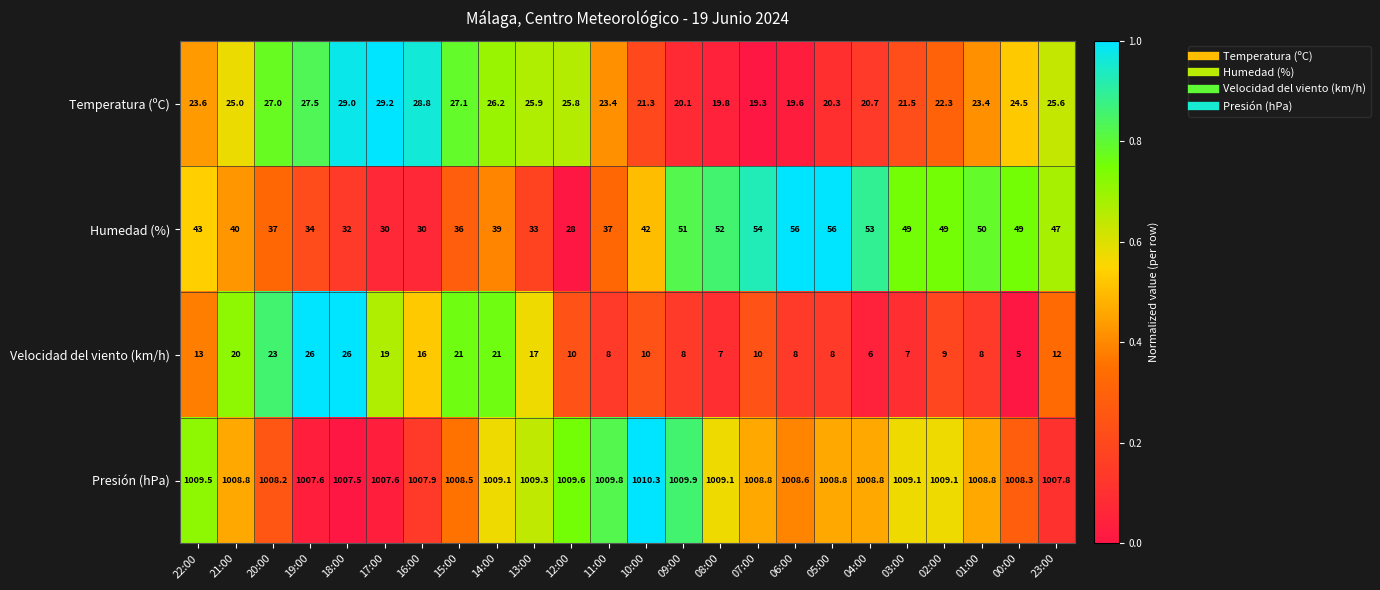

Which category has the lowest value across all series?

00:00